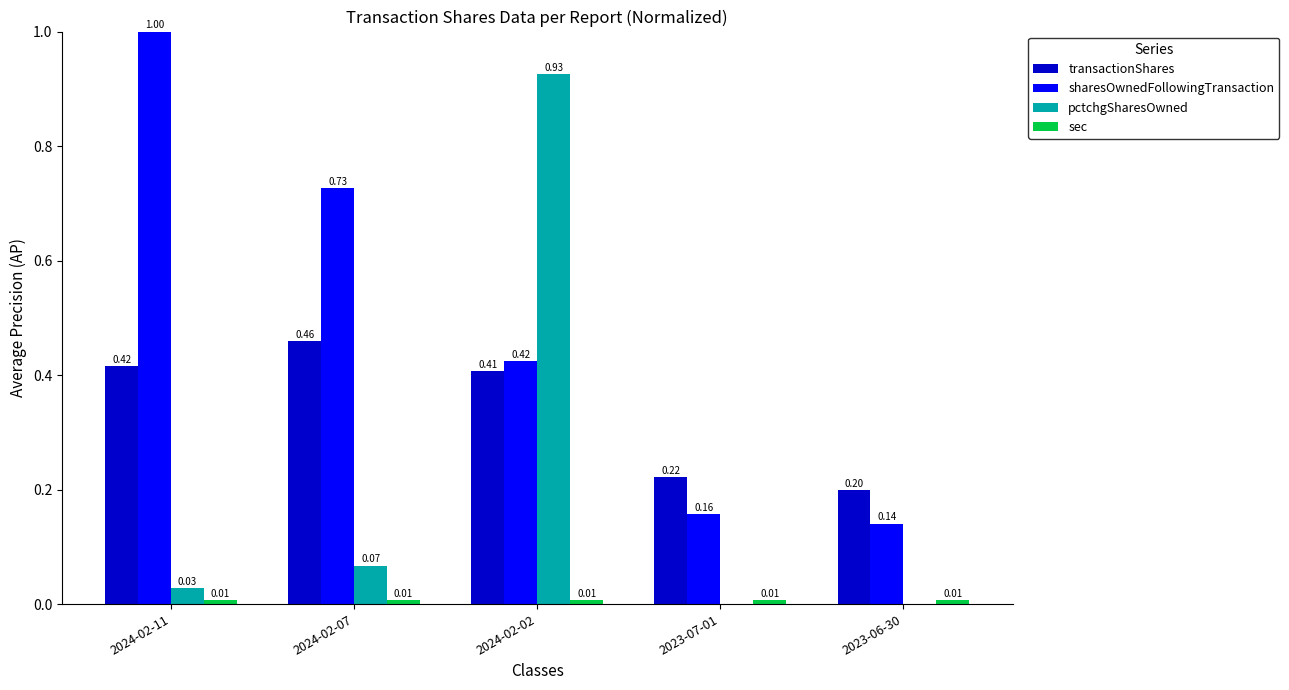

What are all the series names shown in the legend?

transactionShares, sharesOwnedFollowingTransaction, pctchgSharesOwned, sec